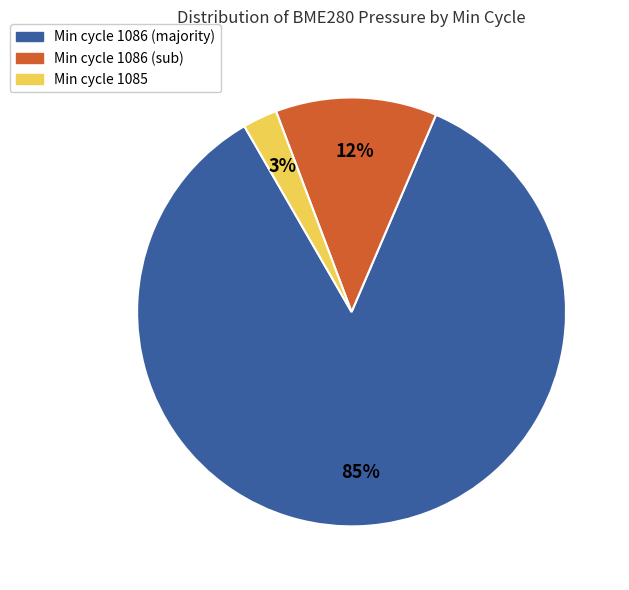

To the nearest percent, what is the average slice percentage?

33%